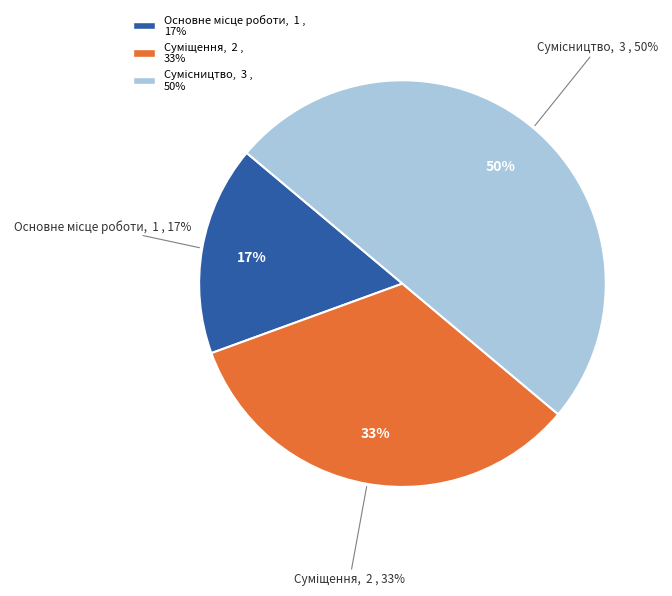

The Сумісництво slice represents 50% of the pie. True or false?

True